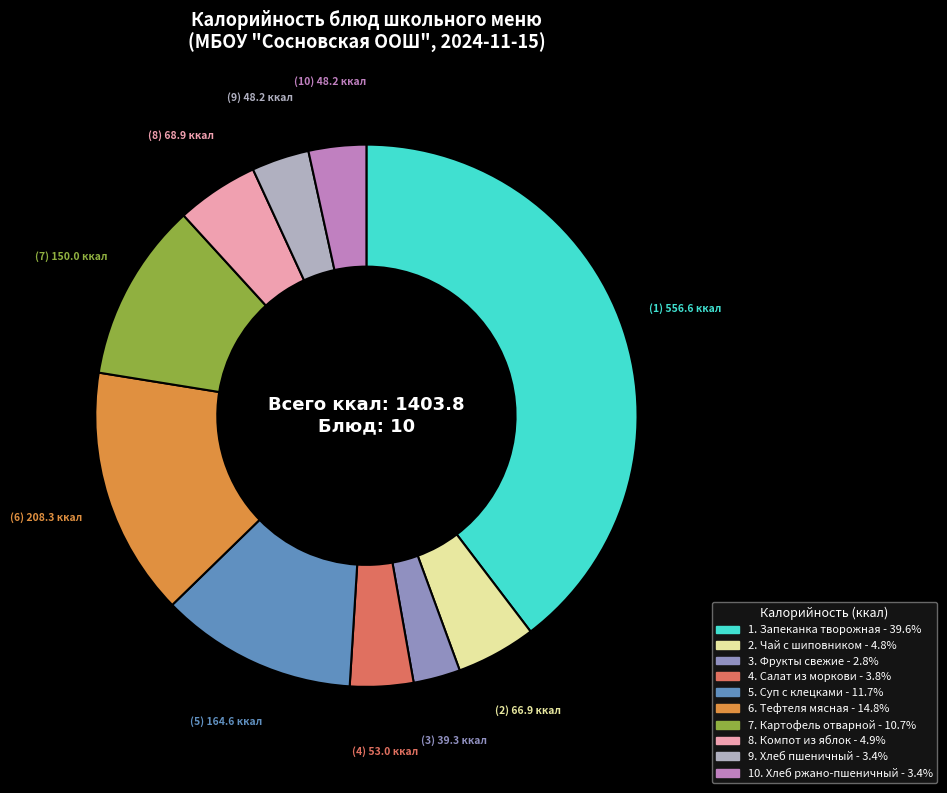

Does any single category account for the majority?

No